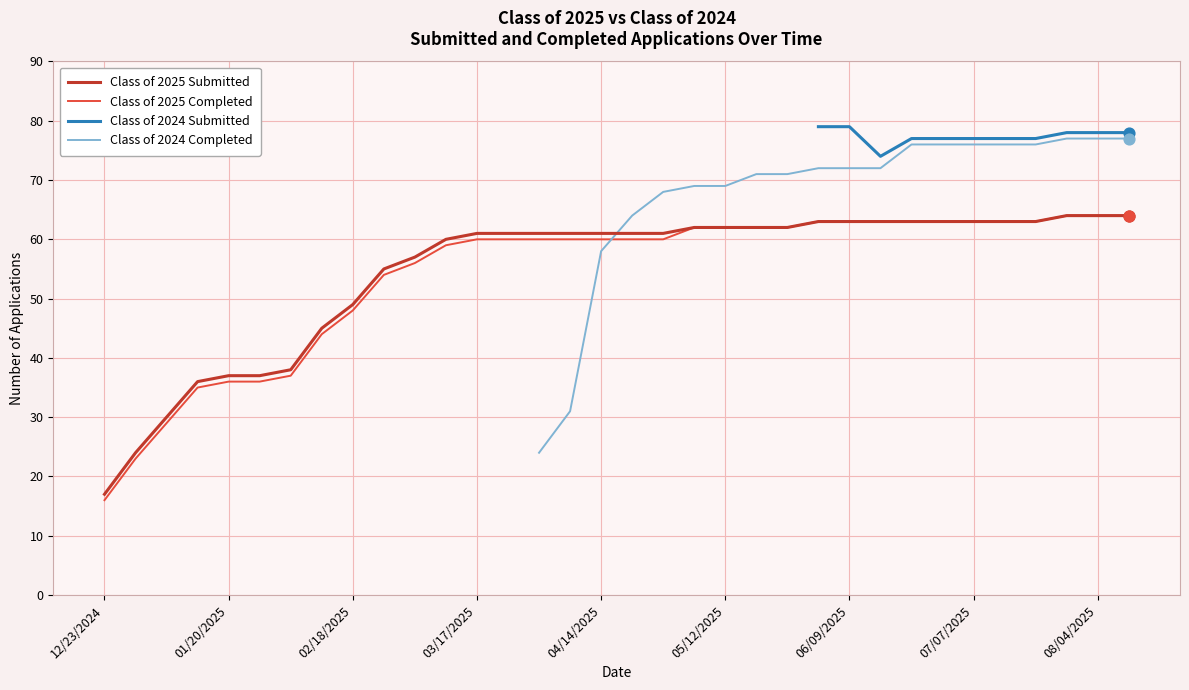

What is the total value across all series at 02/10/2025?

89